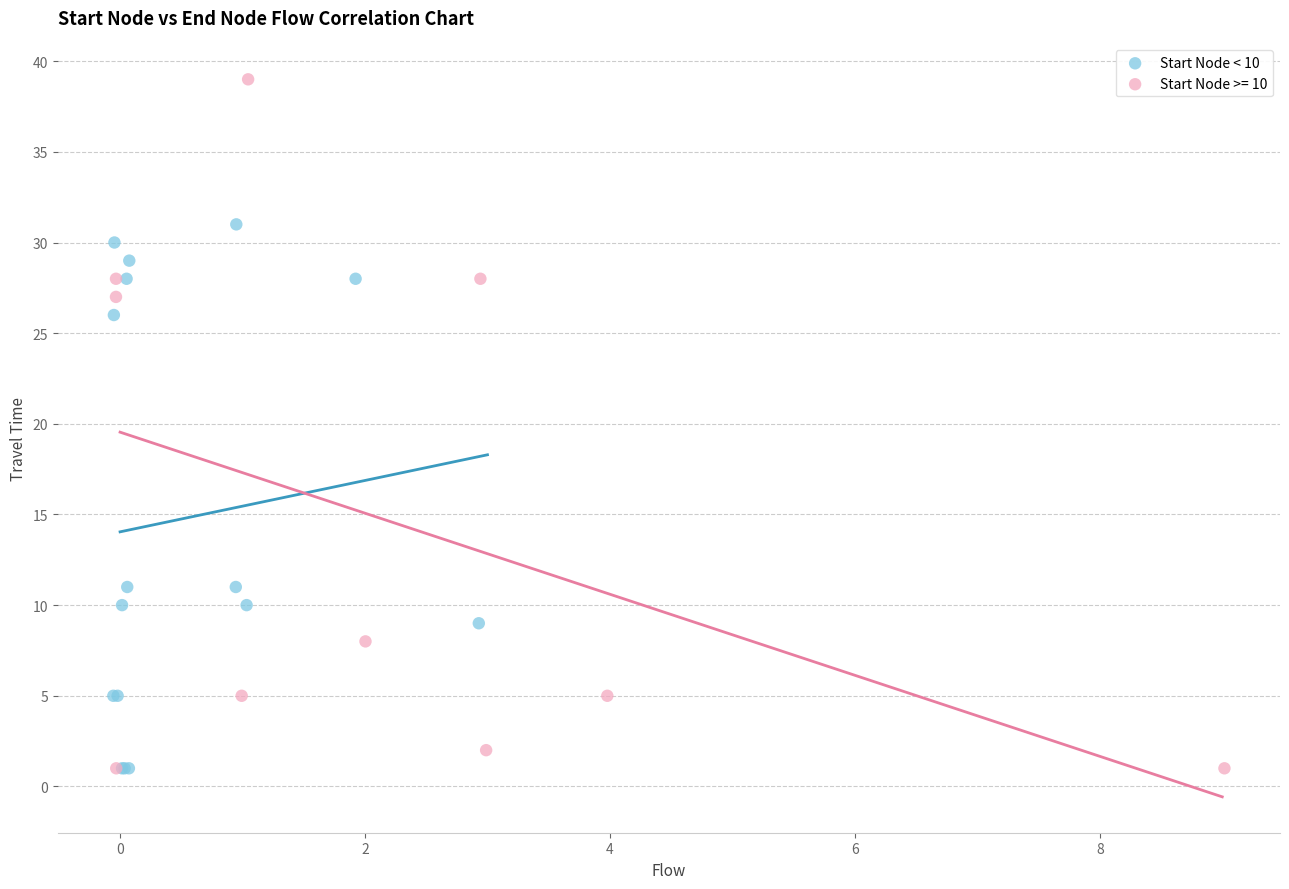

Which series has the widest spread of Y values?

Start Node >= 10